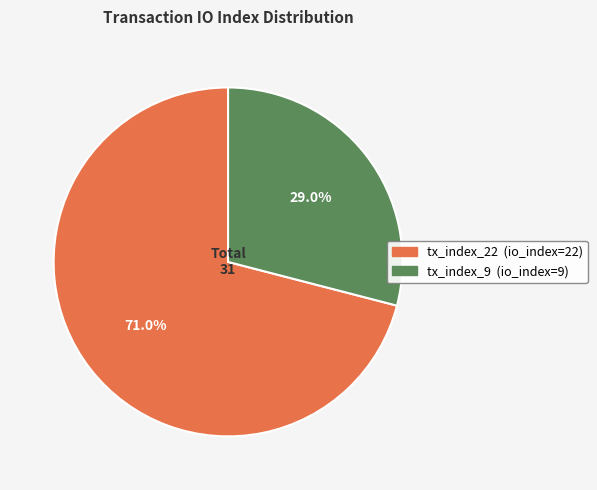

To the nearest percent, what percentage of the pie is tx_index_22?

71%